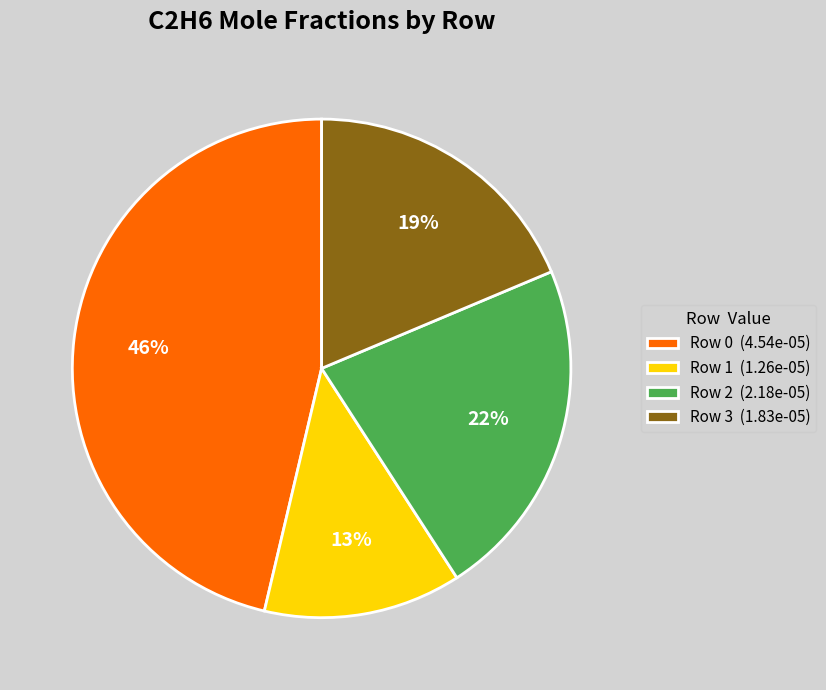

What is the smallest slice in the pie chart?

Row 1